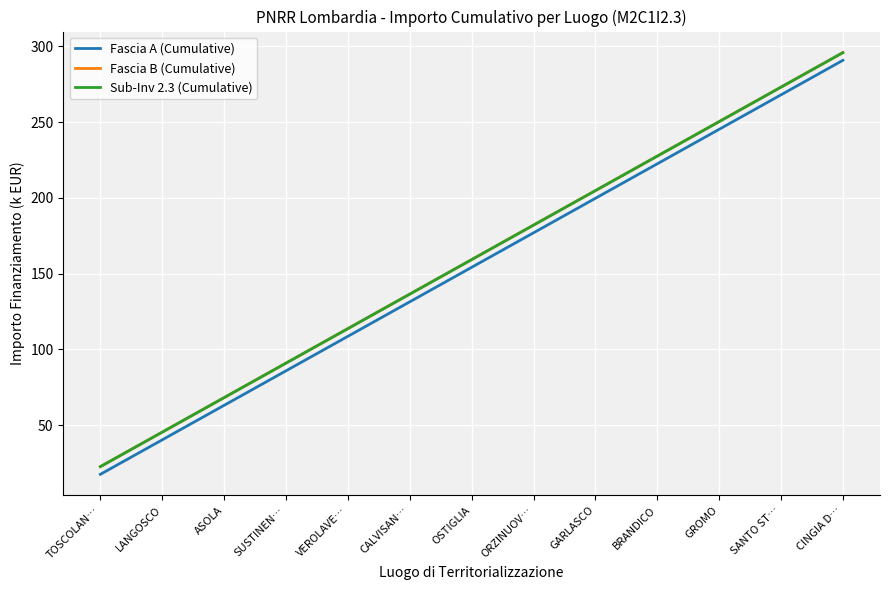

At which label does Fascia A (Cumulative) first exceed 154?

OSTIGLIA